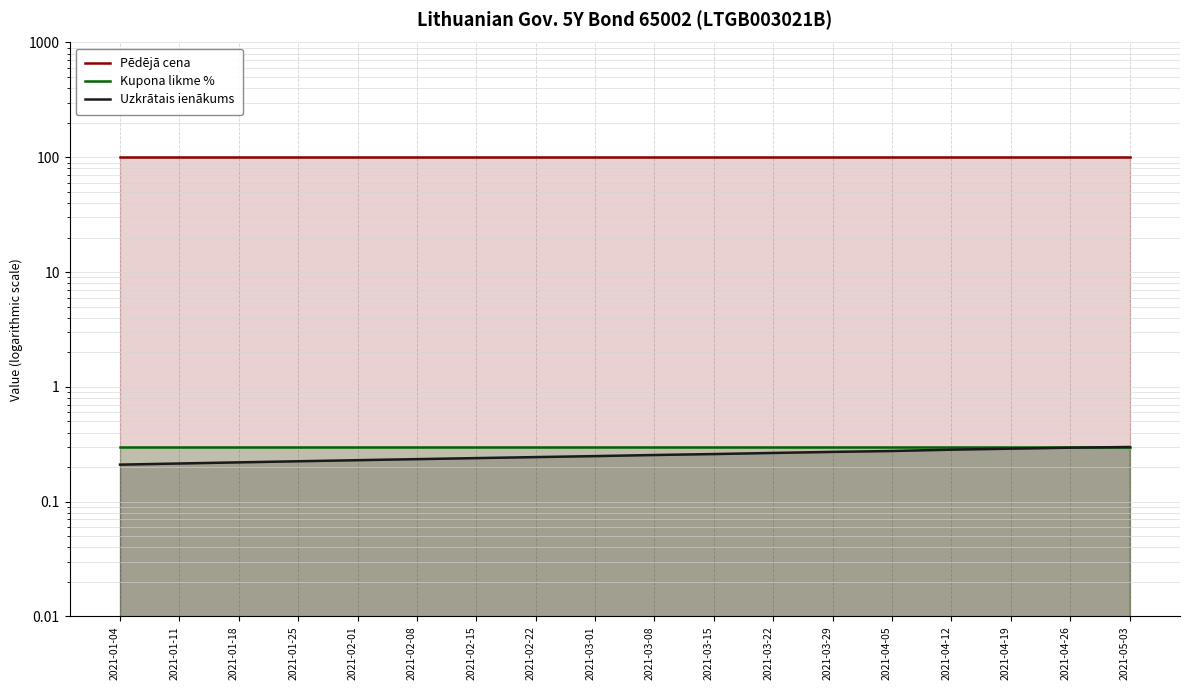

At 2021-01-25, list the series in order from smallest to largest.

Uzkrātais ienākums, Kupona likme %, Pēdējā cena